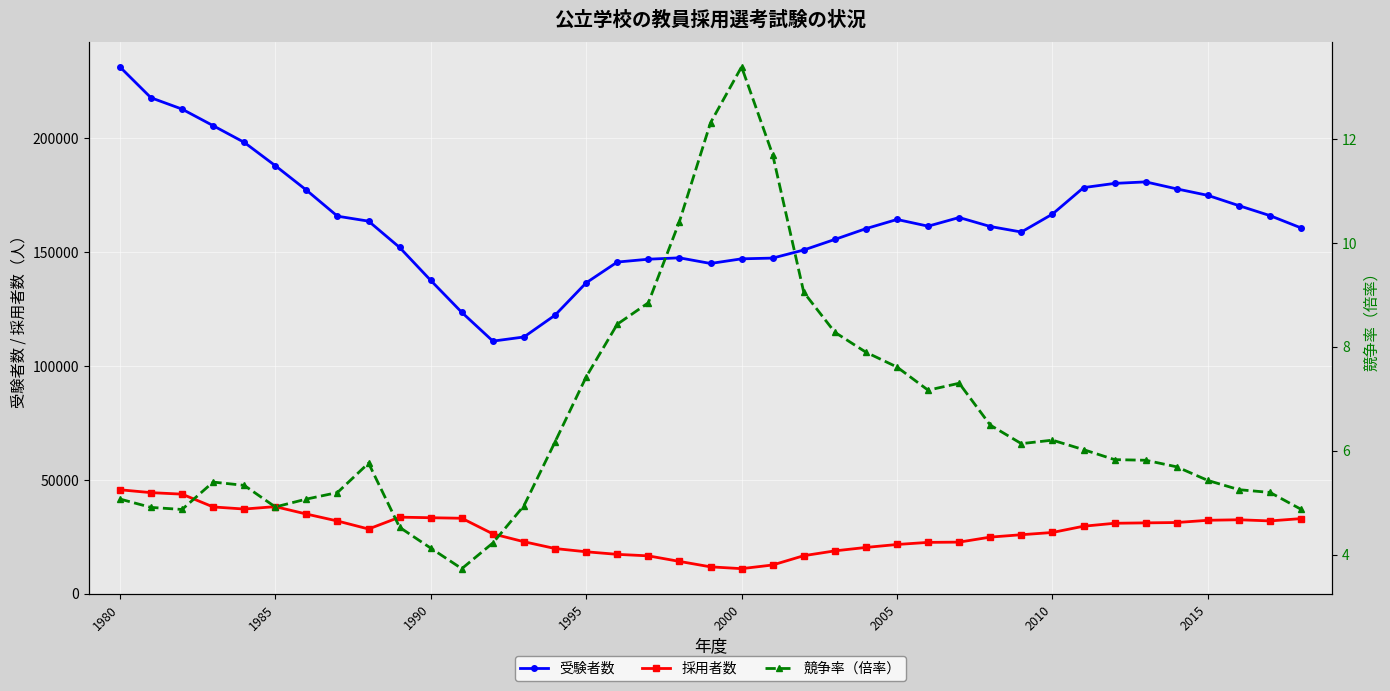

Which series has the widest spread of values?

受験者数